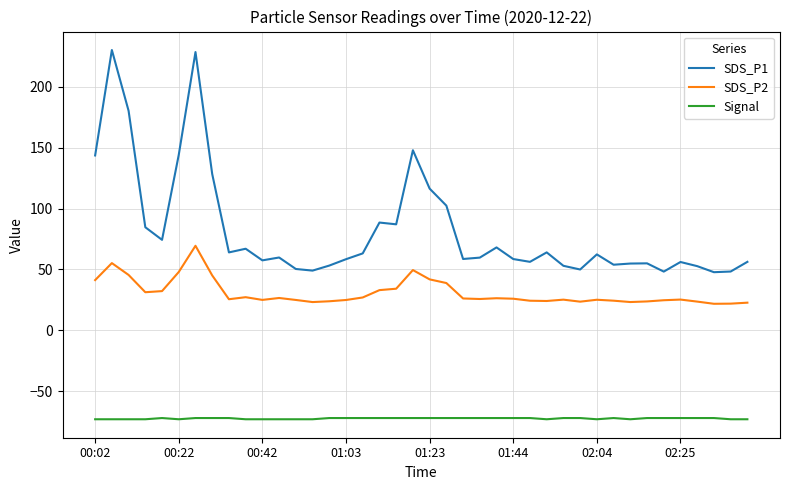

What is the minimum value for SDS_P1?

47.8